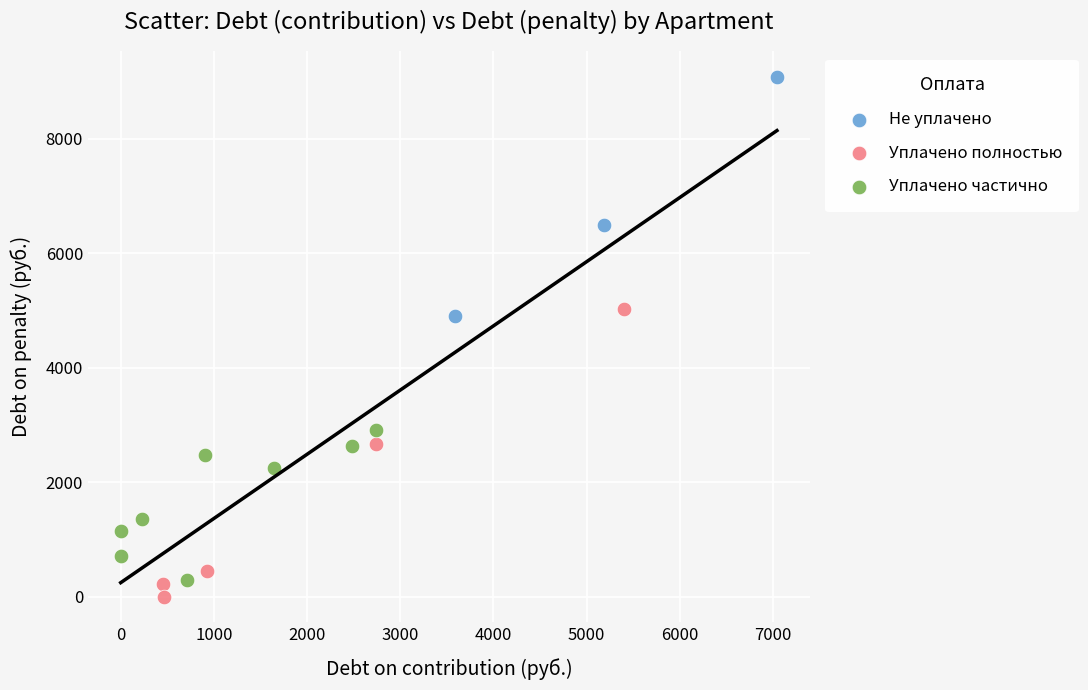

Which series contains the highest Y value?

Не уплачено